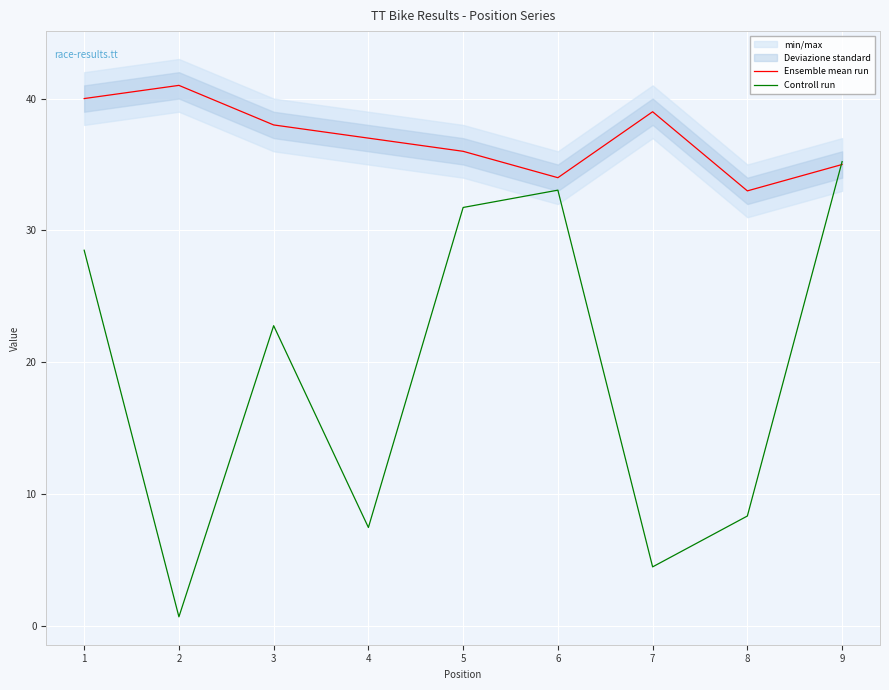

What is the value of the Ensemble mean run point at the 3rd from the left?

38.0